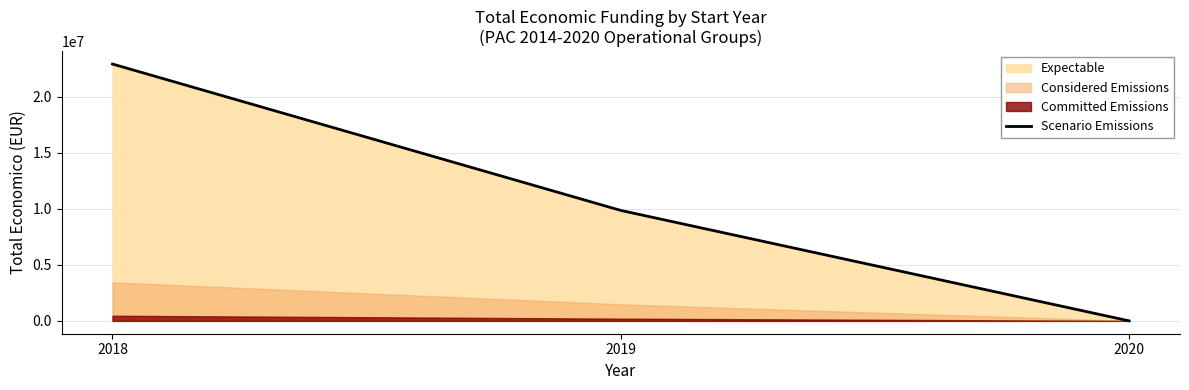

Between 2018 and 2020, which is larger?

2018